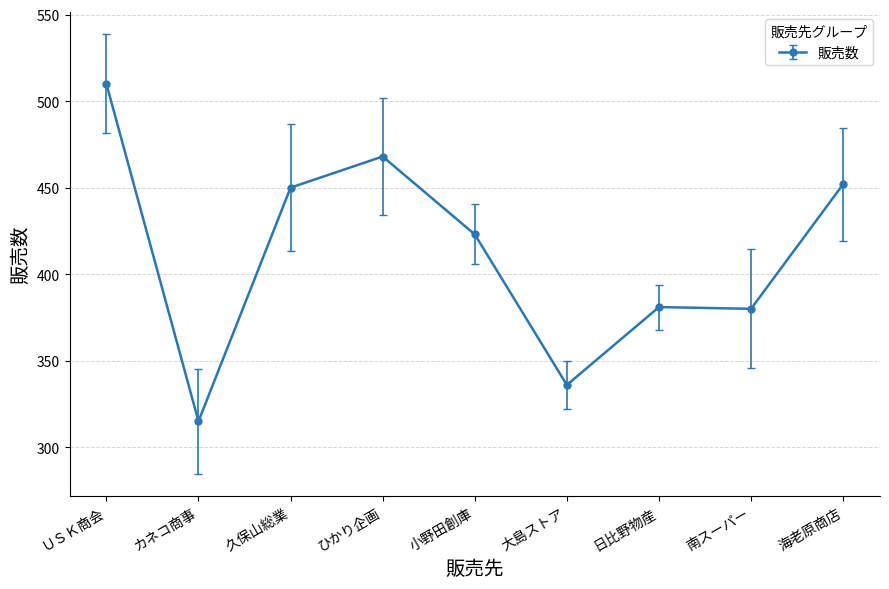

Count the number of categories in the chart.

9